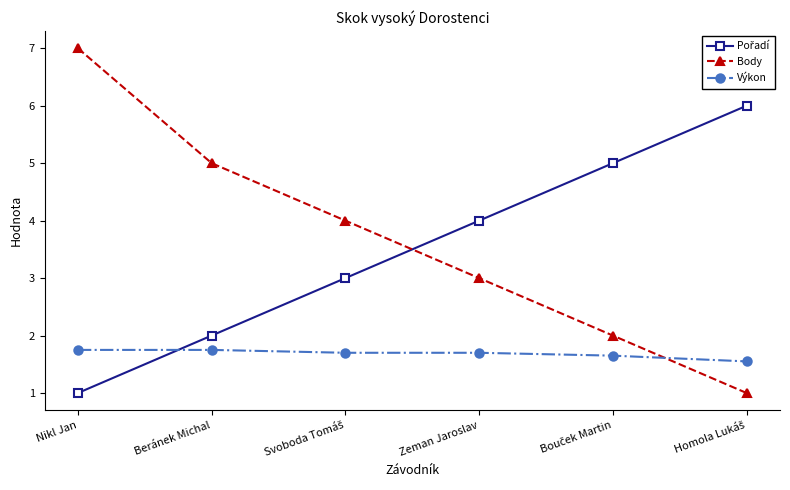

The value of Body at Nikl Jan is 7.0. True or false?

True